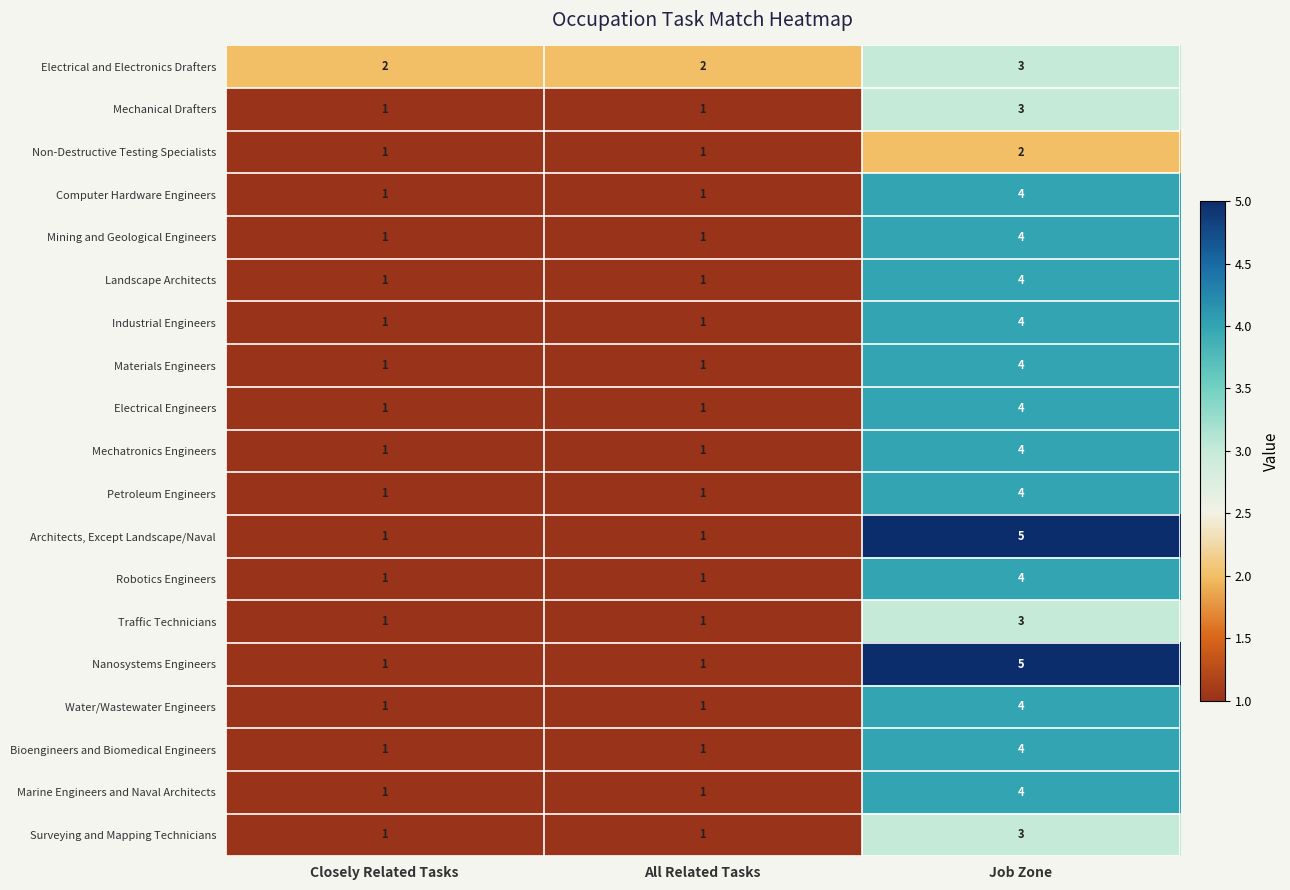

True or false: Petroleum Engineers has a value of 1 at Closely Related Tasks.

True